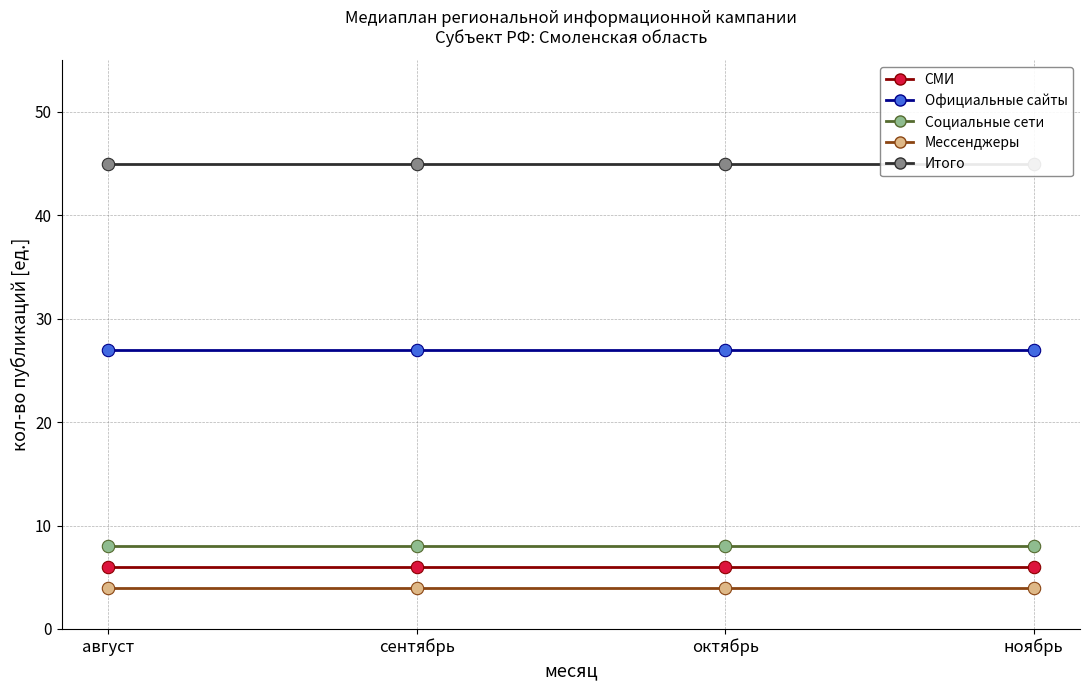

Which series contains the lowest Y value?

Мессенджеры